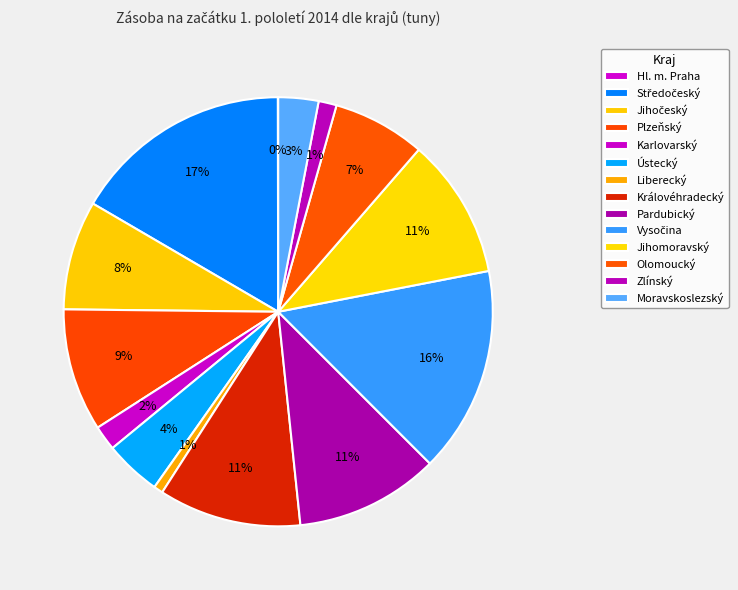

Rank the categories by value from lowest to highest.

Hl. m. Praha, Liberecký, Zlínský, Karlovarský, Moravskoslezský, Ústecký, Olomoucký, Jihočeský, Plzeňský, Jihomoravský, Královéhradecký, Pardubický, Vysočina, Středočeský